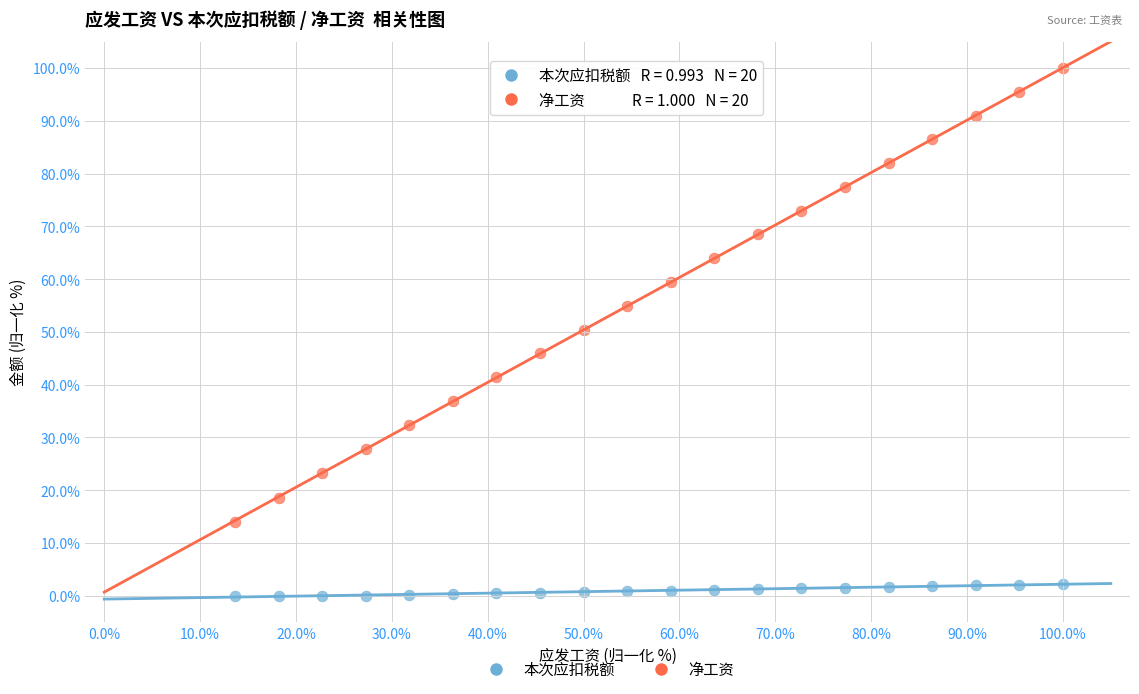

What are all the series names shown in the legend?

本次应扣税额, 净工资